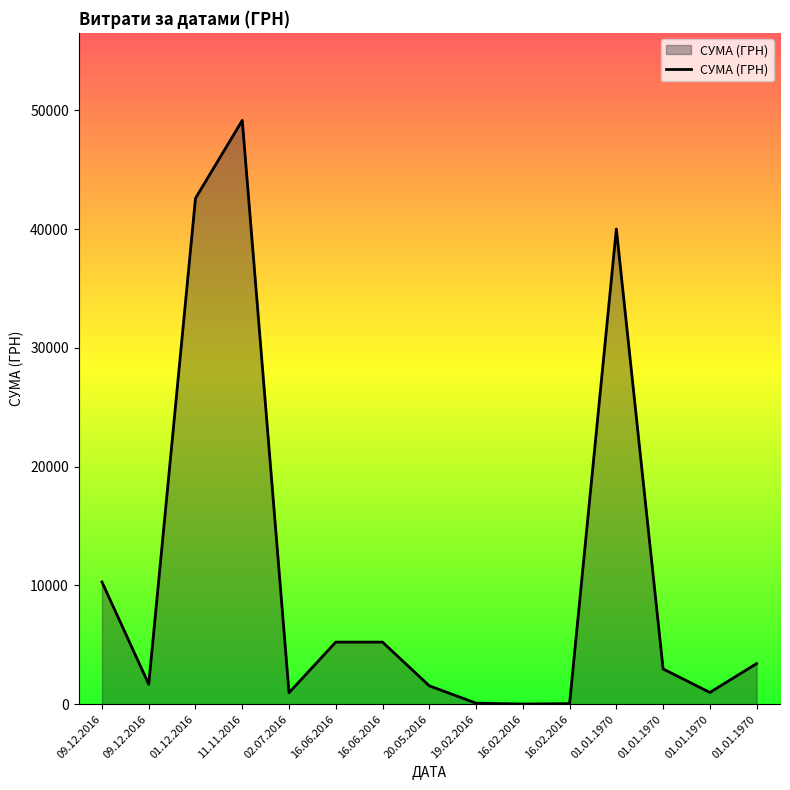

What is the difference between the values at 01.01.1970 and 16.02.2016?

3369.3